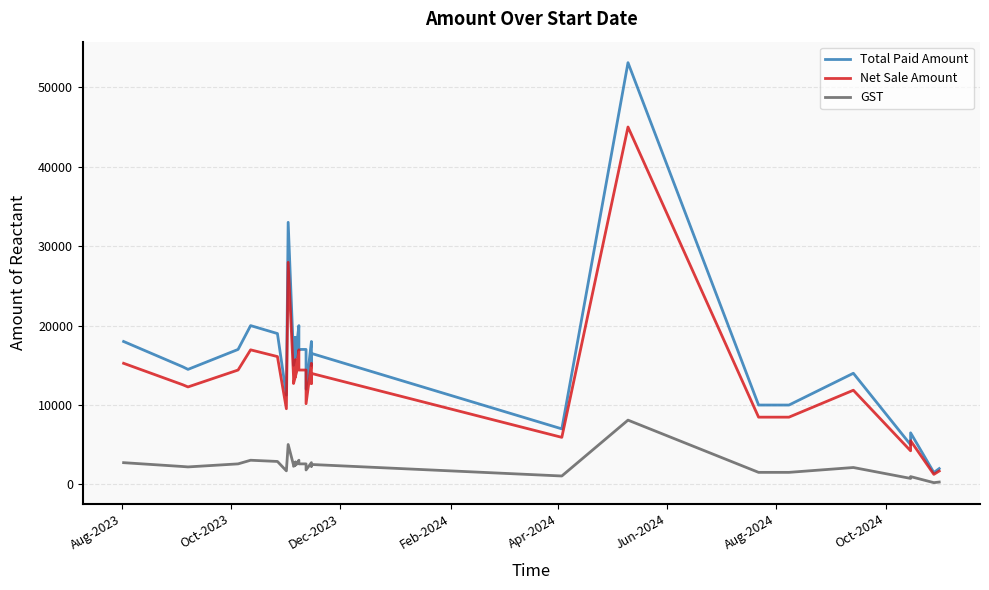

In Net Sale Amount, how many points are lower than both neighbors (excluding endpoints)?

7